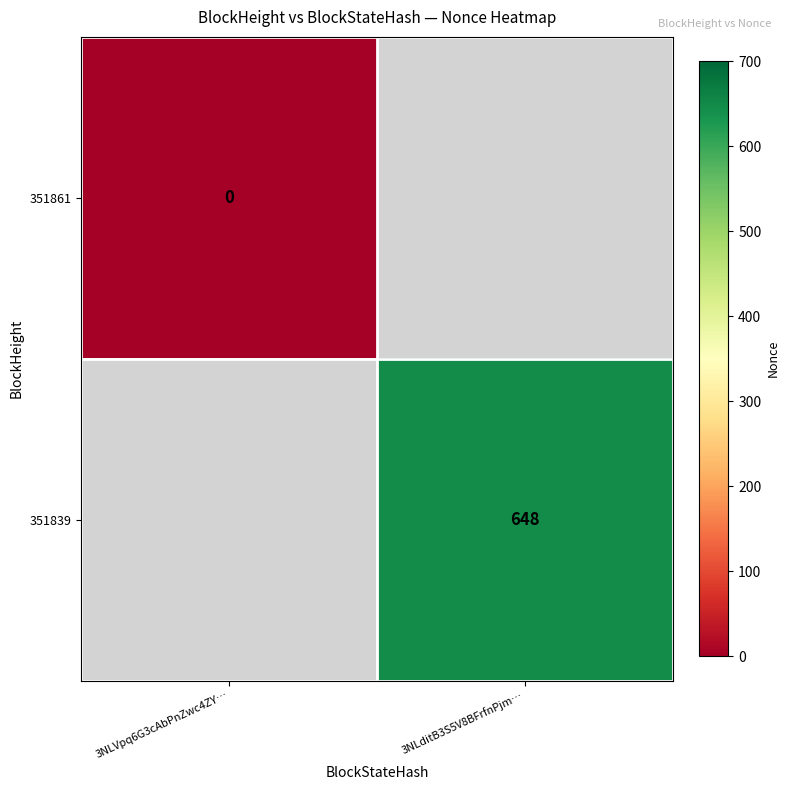

The value of 351839 at 3NLditB3S5V8BFrfnPjm… is 648. True or false?

True